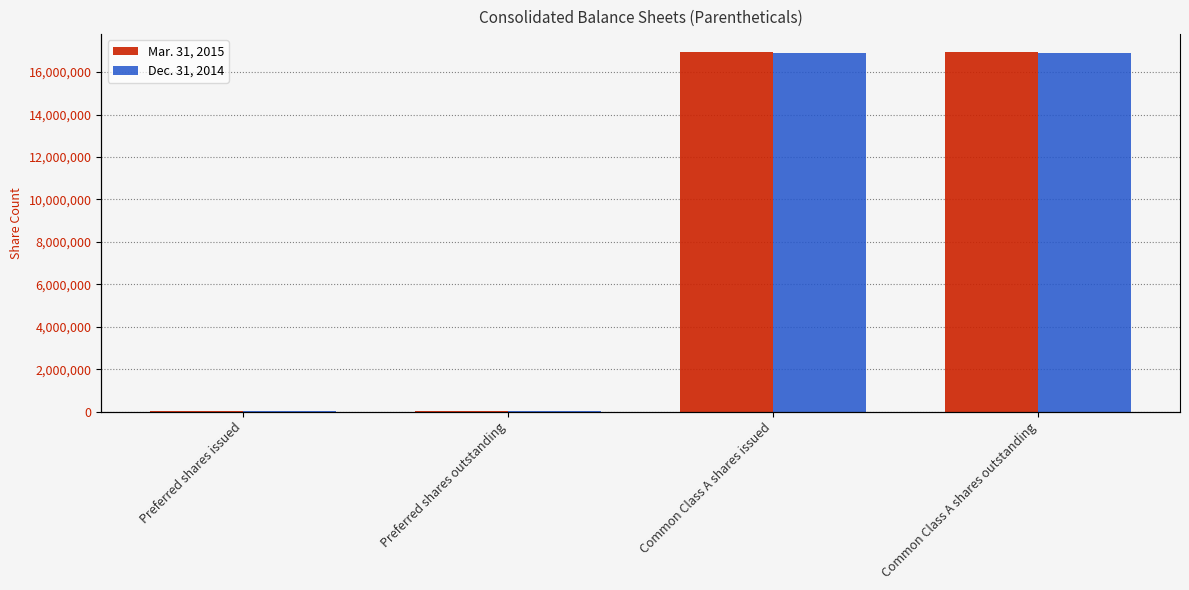

What is the highest value of the Mar. 31, 2015 series?

16941250